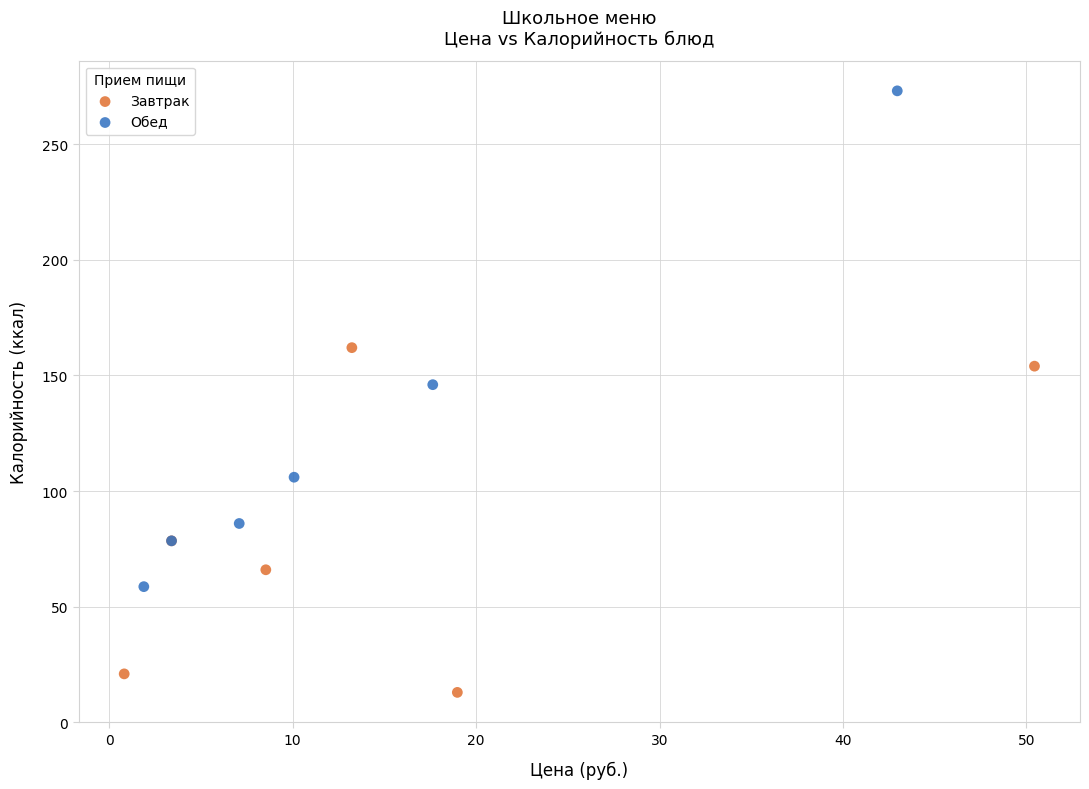

What are all the series names shown in the legend?

Завтрак, Обед